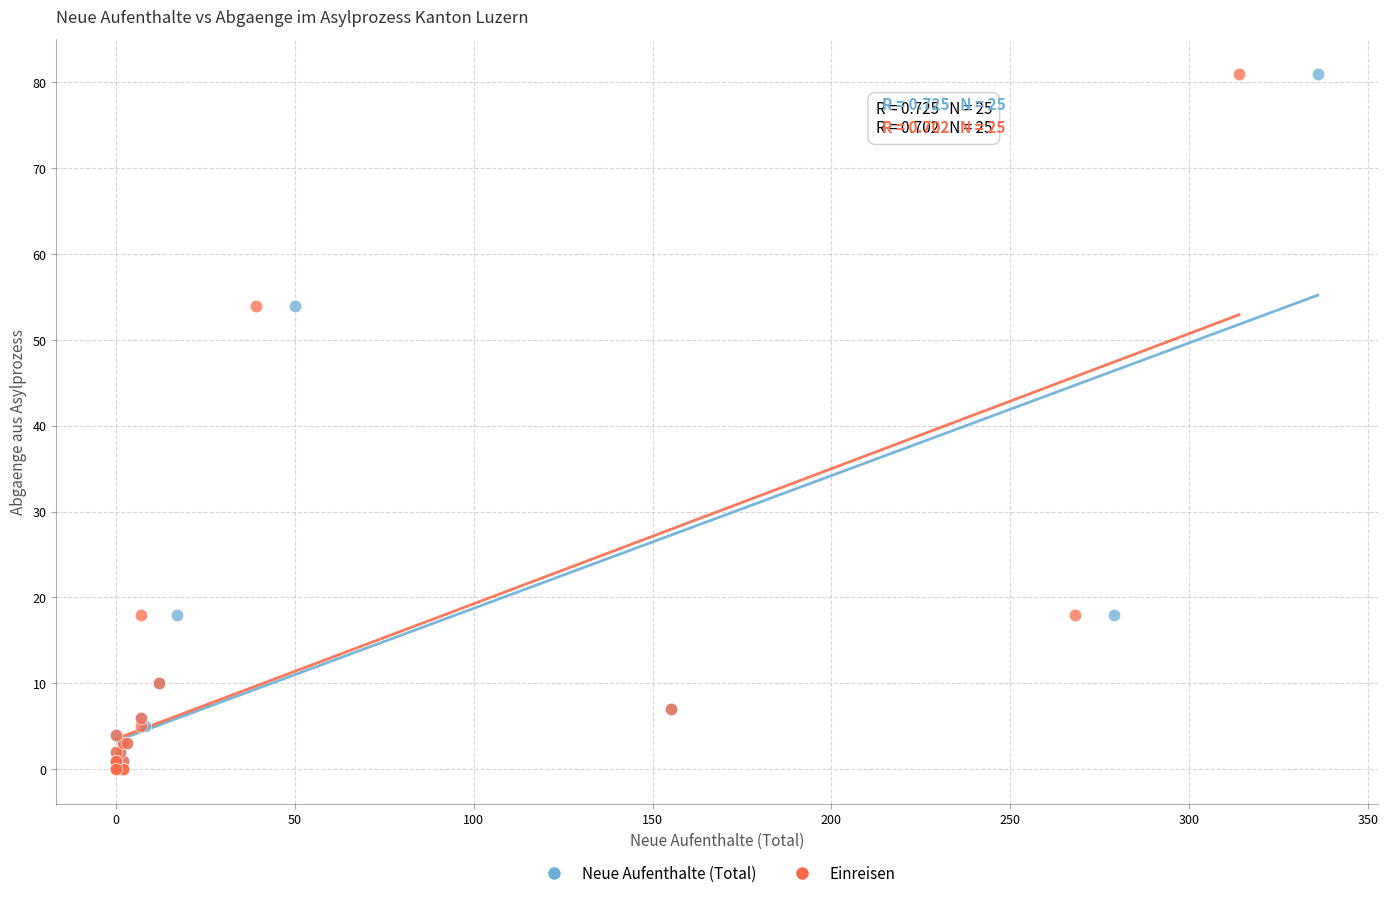

What are all the series names shown in the legend?

Neue Aufenthalte (Total), Einreisen